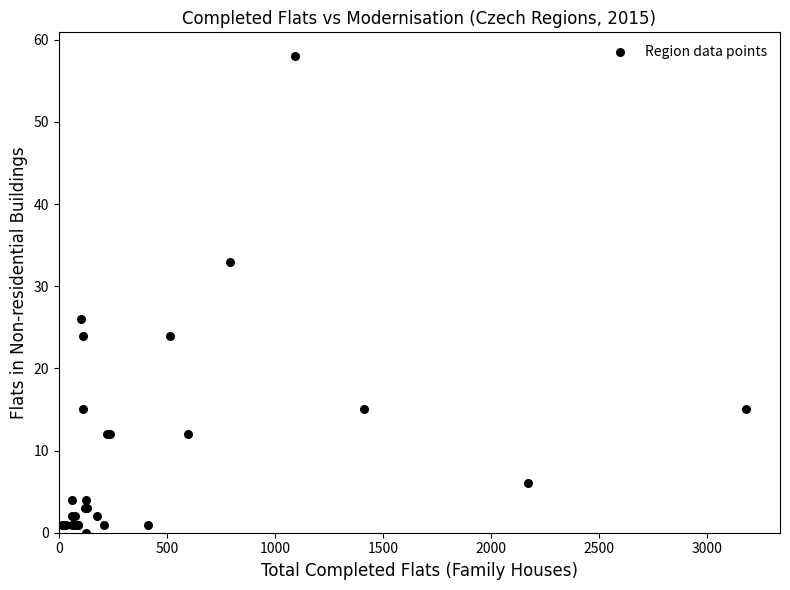

What Y value in the scatter plot is closest to 29?

26